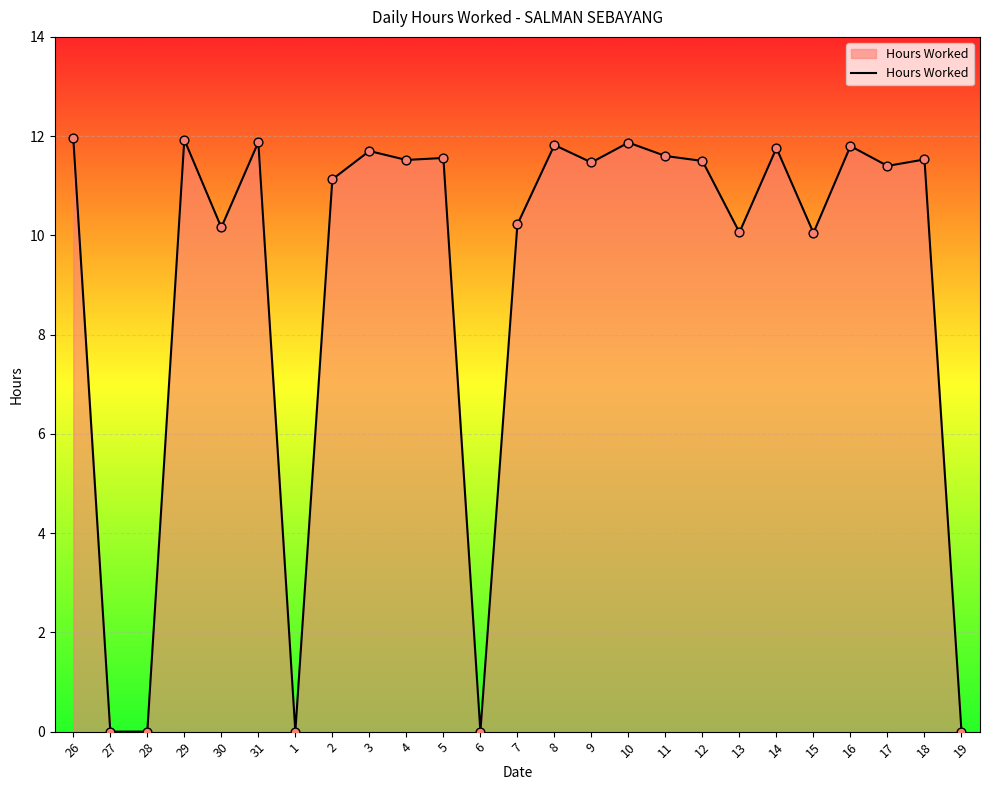

Which has a higher value, 3 or 17?

3